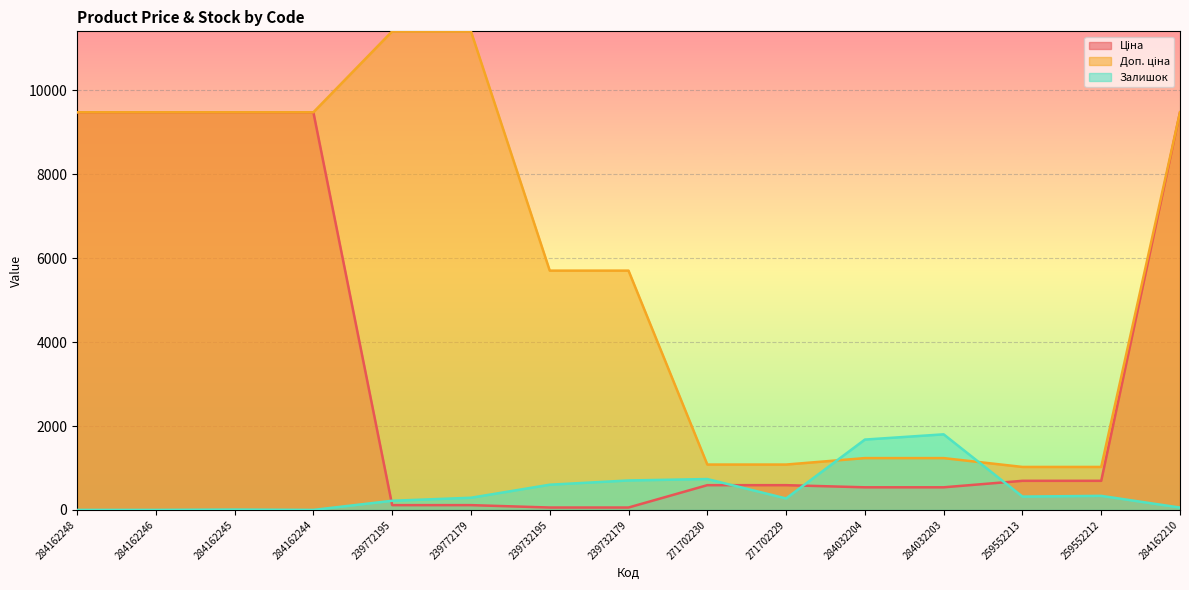

Reading left to right, extract all data points from this chart.

Ціна: 284162248=9480.1	284162246=9480.1	284162245=9480.1	284162244=9480.1	239772195=114.1	239772179=114.1	239732195=57.0	239732179=57.0	271702230=589.9	271702229=589.9	284032204=539.0	284032203=539.0	259552213=693.7	259552212=693.7	284162210=9480.1
Доп. ціна: 284162248=9480.1	284162246=9480.1	284162245=9480.1	284162244=9480.1	239772195=11410.0	239772179=11410.0	239732195=5705.0	239732179=5705.0	271702230=1081.7	271702229=1081.7	284032204=1235.4	284032203=1235.4	259552213=1024.6	259552212=1024.6	284162210=9480.1
Залишок: 284162248=0.0	284162246=0.0	284162245=8.0	284162244=0.0	239772195=218.0	239772179=290.0	239732195=601.0	239732179=702.0	271702230=736.0	271702229=273.0	284032204=1677.0	284032203=1802.0	259552213=318.0	259552212=335.0	284162210=56.0